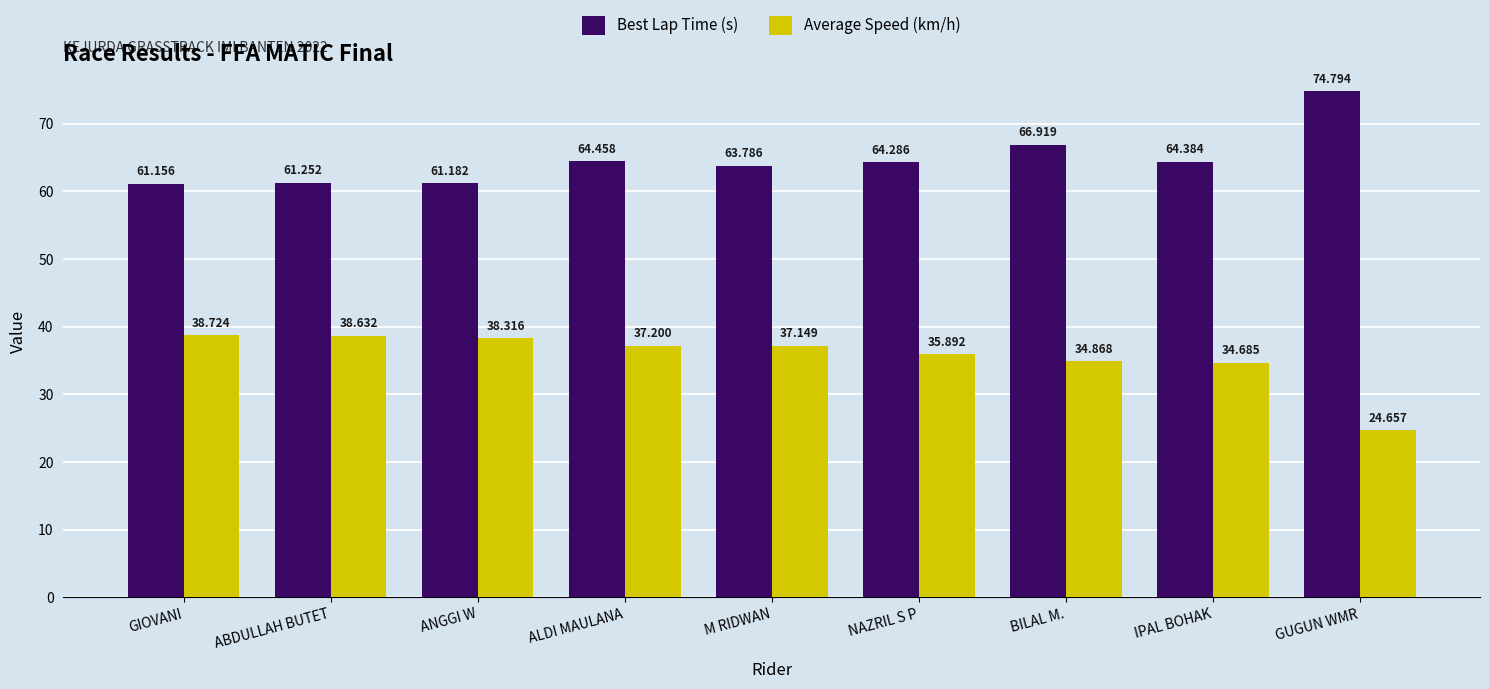

What is the difference between the maximum and minimum values in the Best Lap Time (s) series?

13.6